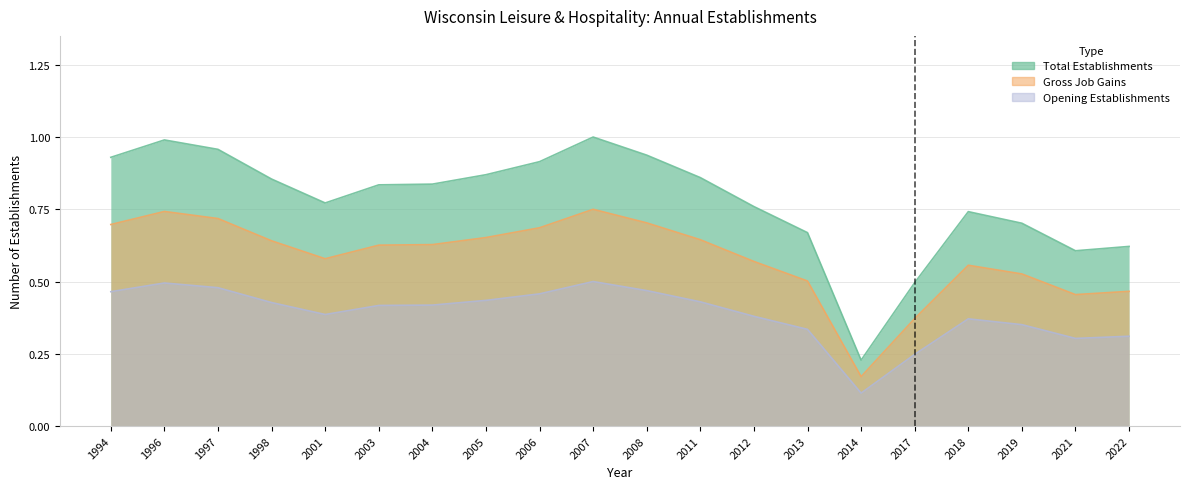

At which label does Opening Establishments reach its peak?

2007